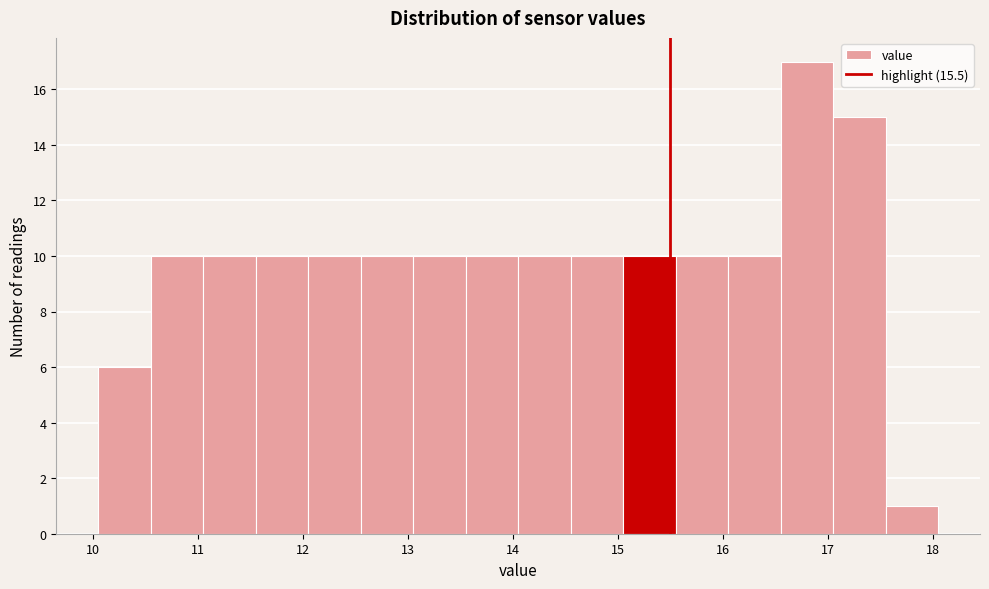

Reading left to right, transcribe this chart: for each bar, give the range it covers on the x-axis and its height. Neither the bar edges nor the heights are printed on the chart, so give them approximately, as read against the axes.

10.05 to 10.55: 6
10.55 to 11.05: 10
11.05 to 11.55: 10
11.55 to 12.05: 10
12.05 to 12.55: 10
12.55 to 13.05: 10
13.05 to 13.55: 10
13.55 to 14.05: 10
14.05 to 14.55: 10
14.55 to 15.05: 10
15.05 to 15.55: 10
15.55 to 16.05: 10
16.05 to 16.55: 10
16.55 to 17.05: 17
17.05 to 17.55: 15
17.55 to 18.05: 1